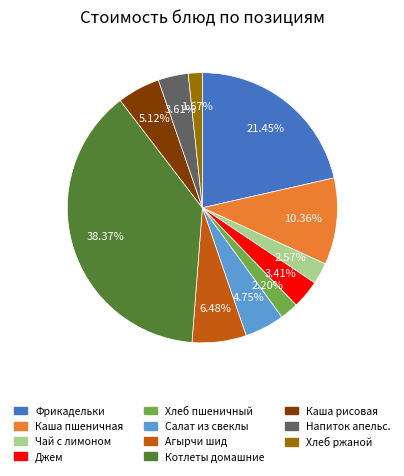

To the nearest percent, what is the average slice percentage?

9%